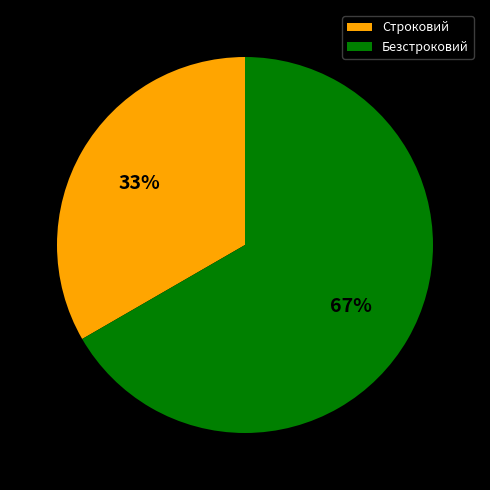

The Безстроковий slice represents 60% of the pie. True or false?

False